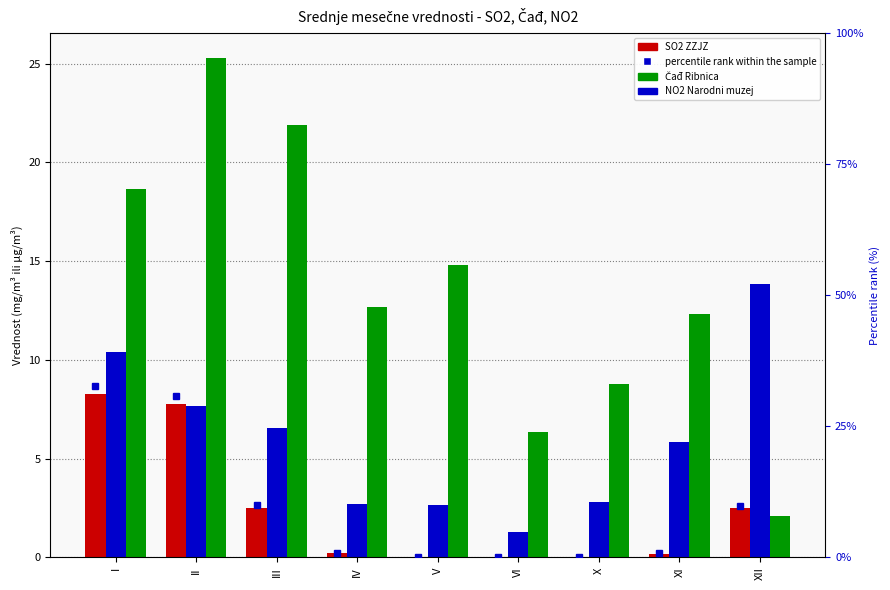

What is the value of the SO2 ZZJZ bar at the 1st from the left?

8.3